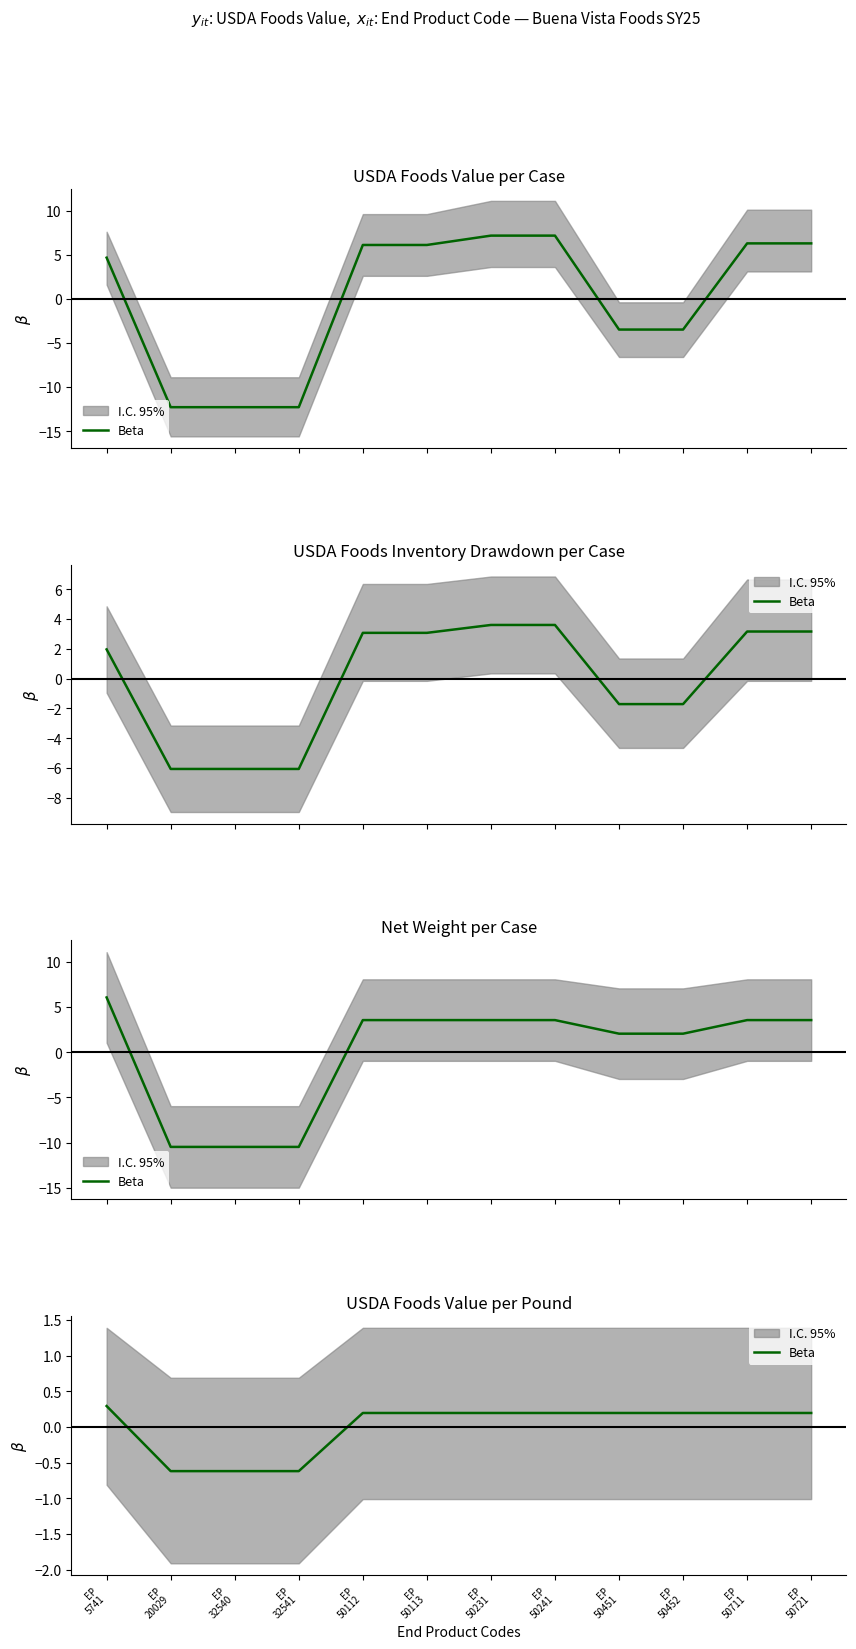

How many values are between 0 and 1?

9